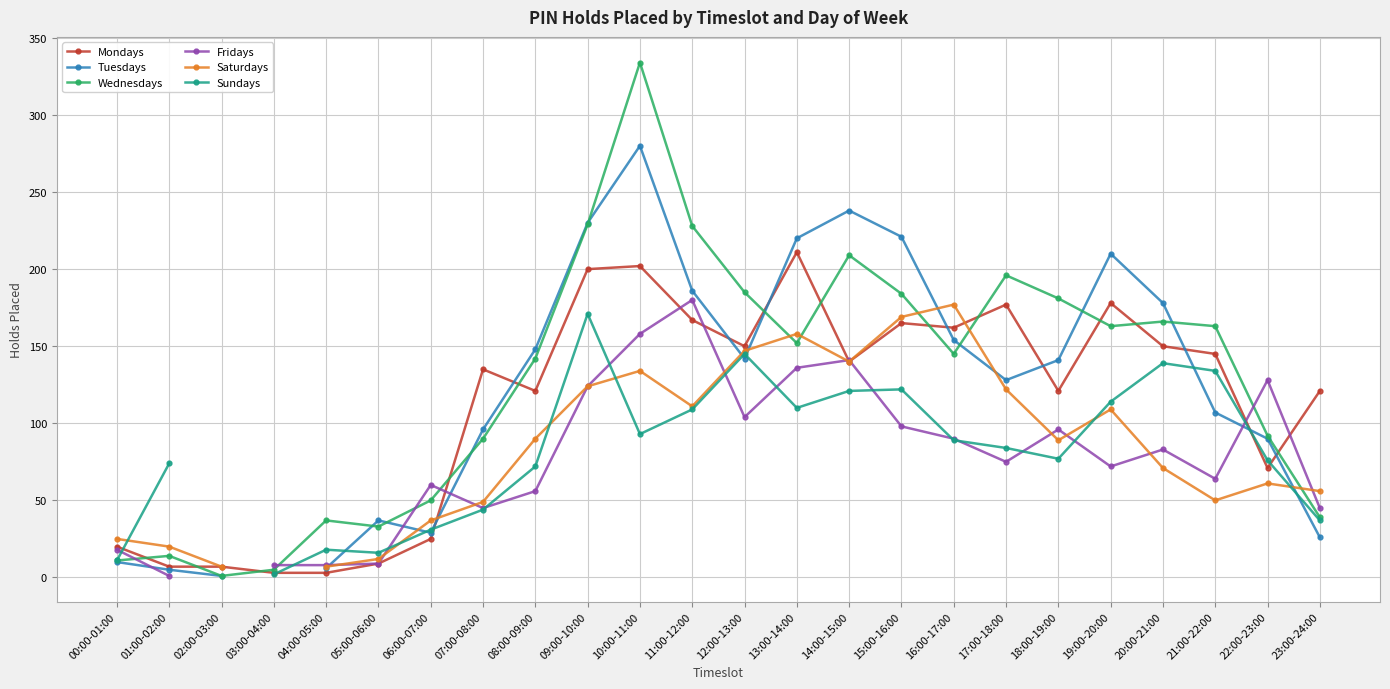

At which label does Fridays first exceed 75?

09:00-10:00